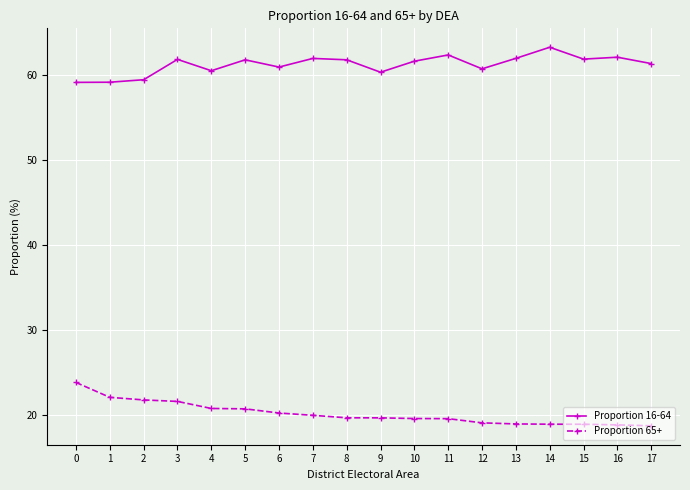

Which series has the largest range (max minus min)?

Proportion 65+